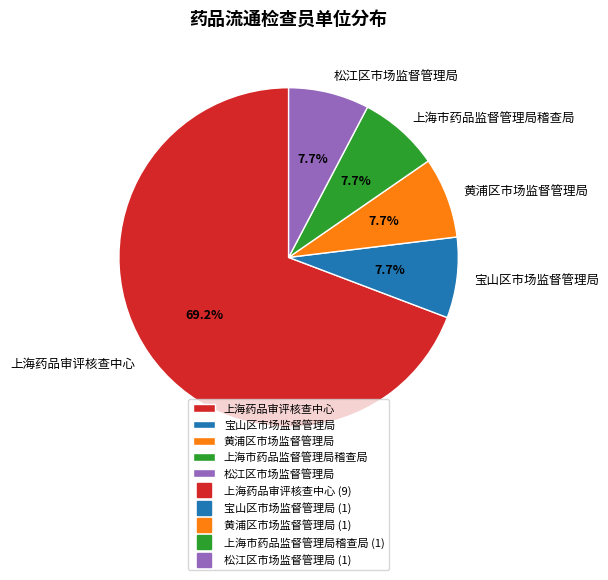

Is there any slice that represents more than half of the pie?

Yes